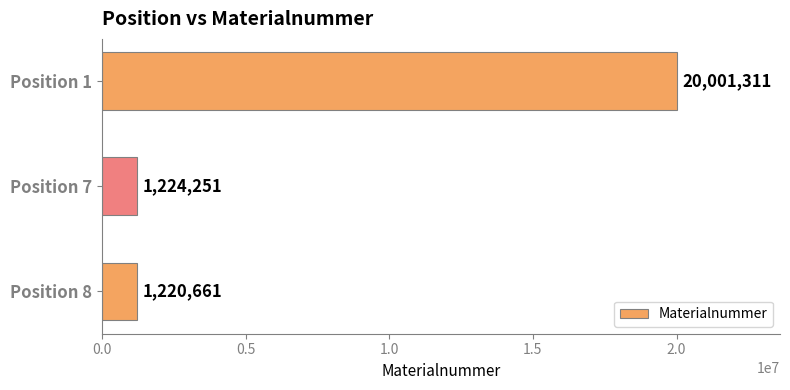

What is the value of the 3rd bar from the top?

1220661